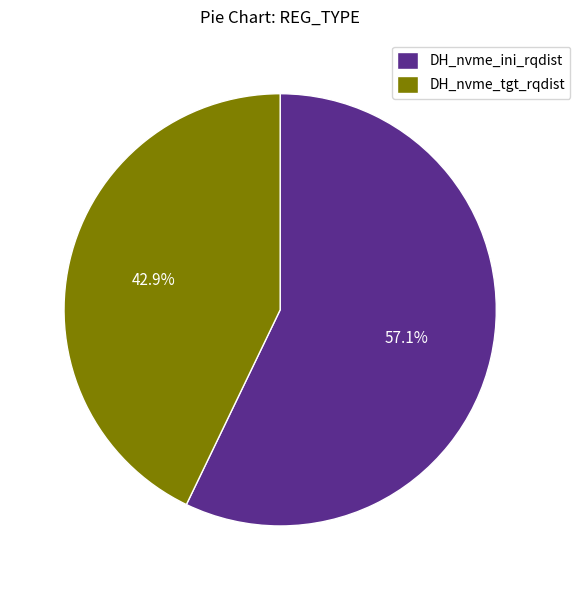

Rank the categories by value from highest to lowest.

DH_nvme_ini_rqdist, DH_nvme_tgt_rqdist